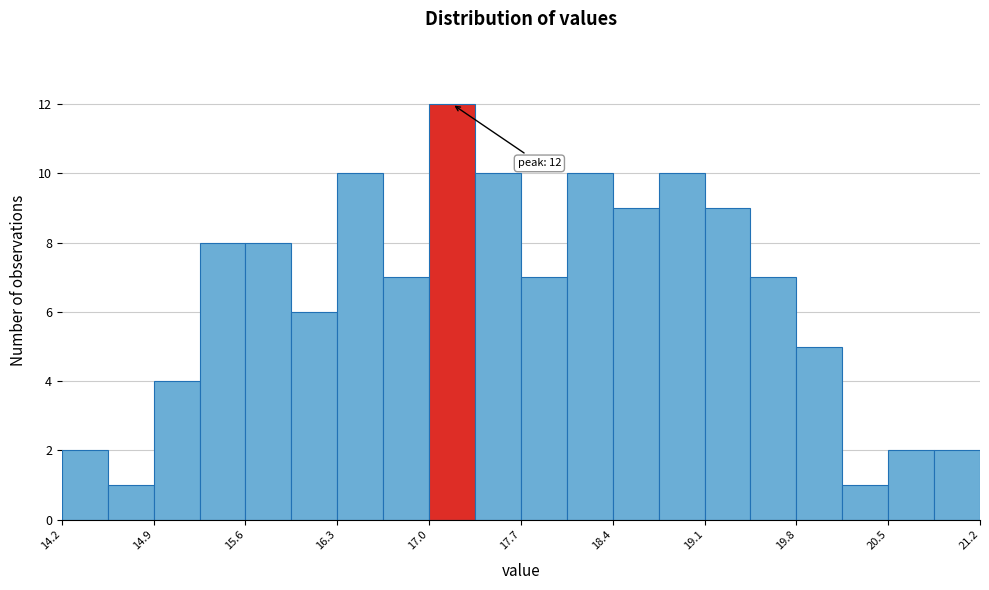

Read against the x-axis, roughly where is the centre of the tallest bar?

17.2